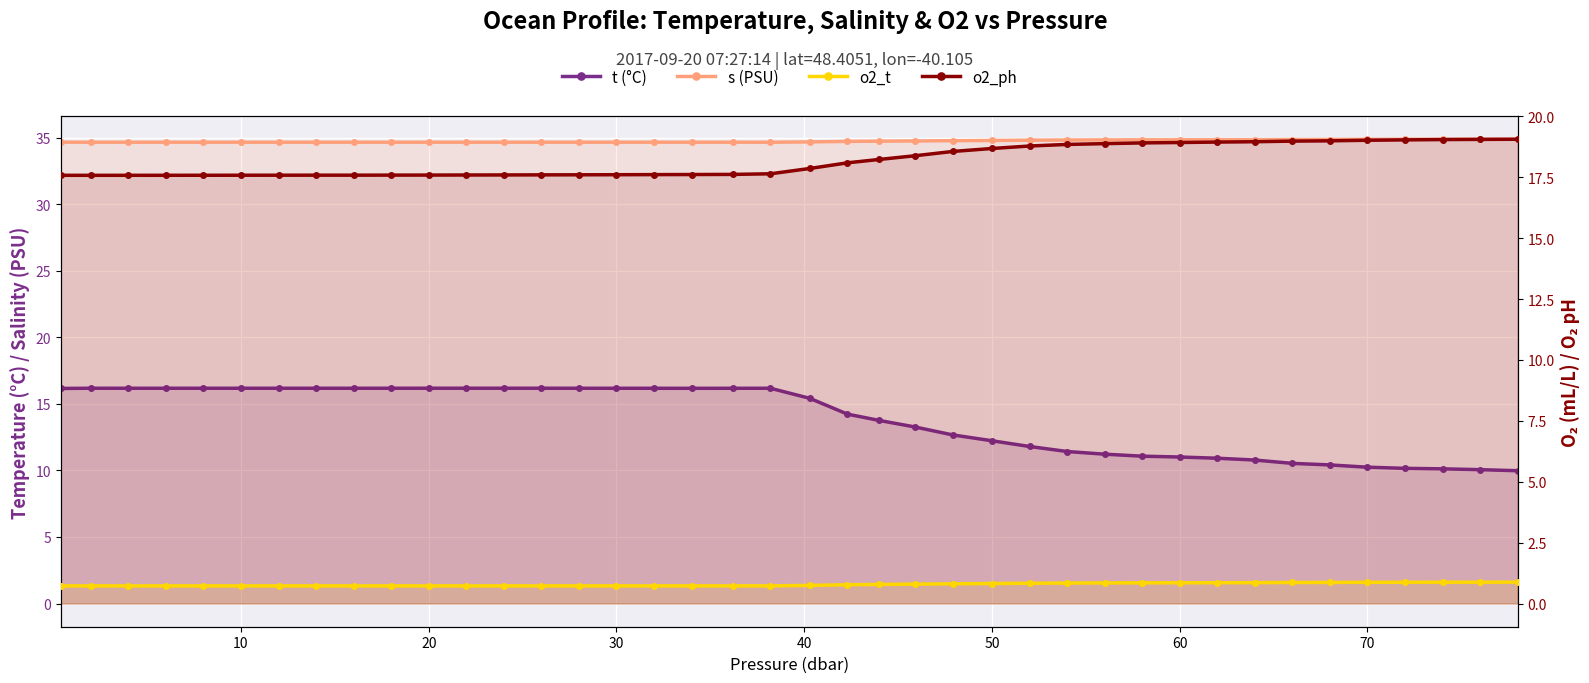

Which series has the widest spread of values?

t (°C)